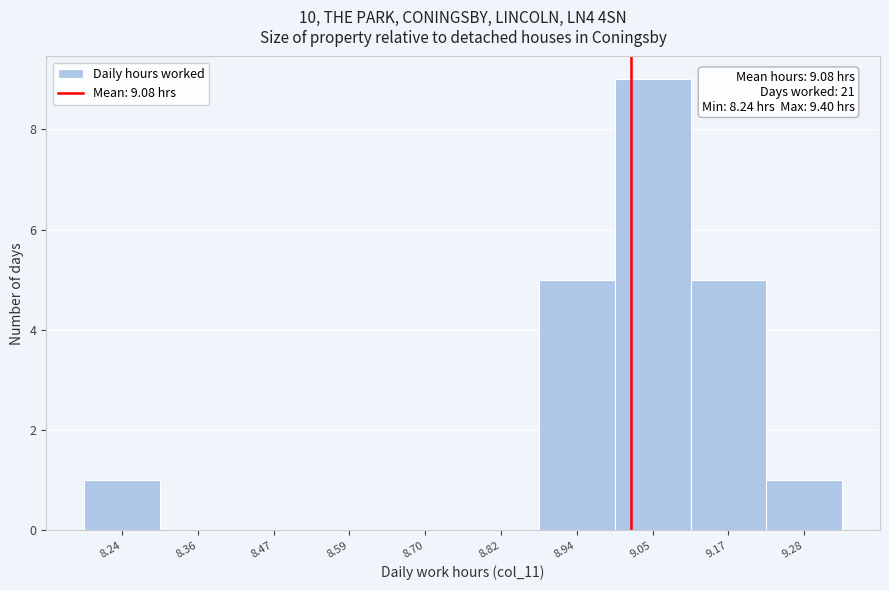

Reading left to right, list all the values displayed in this chart.

8.24=1	8.36=0	8.47=0	8.59=0	8.70=0	8.82=0	8.94=5	9.05=9	9.17=5	9.28=1